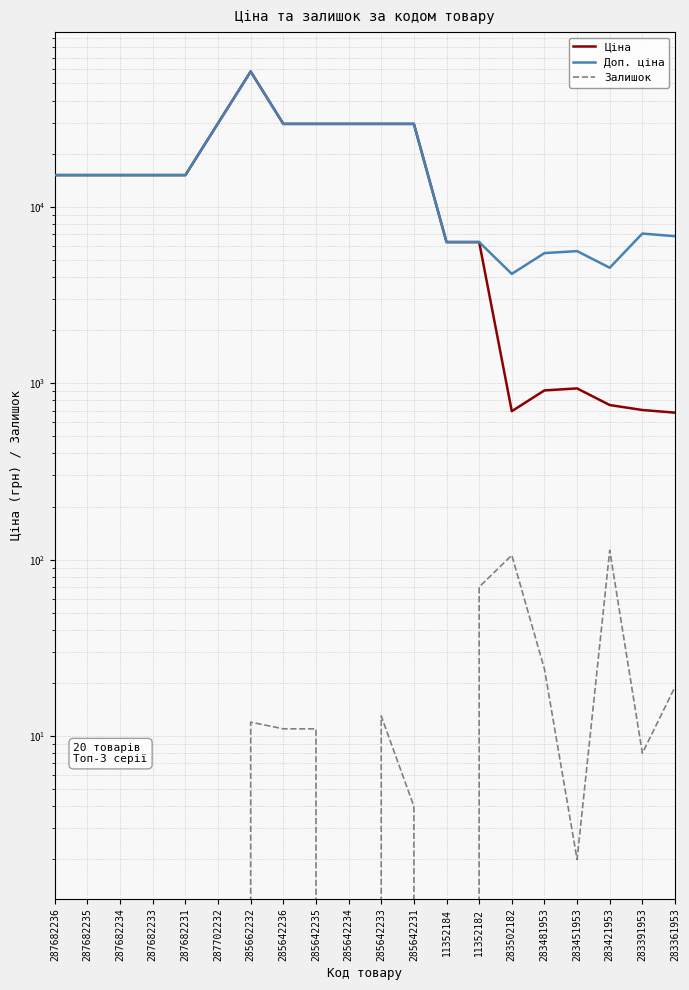

How many series are shown in this chart?

3